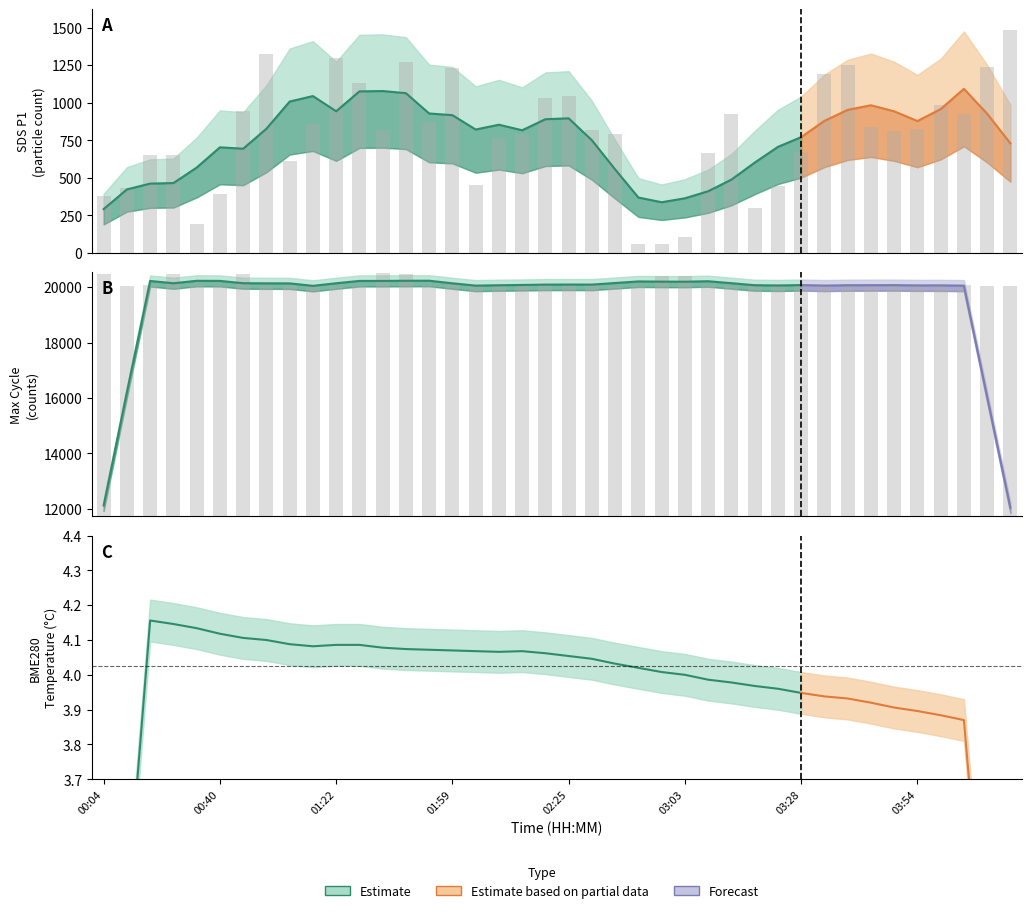

What is the difference between the maximum and minimum values in the Max_cycle series?

470.0